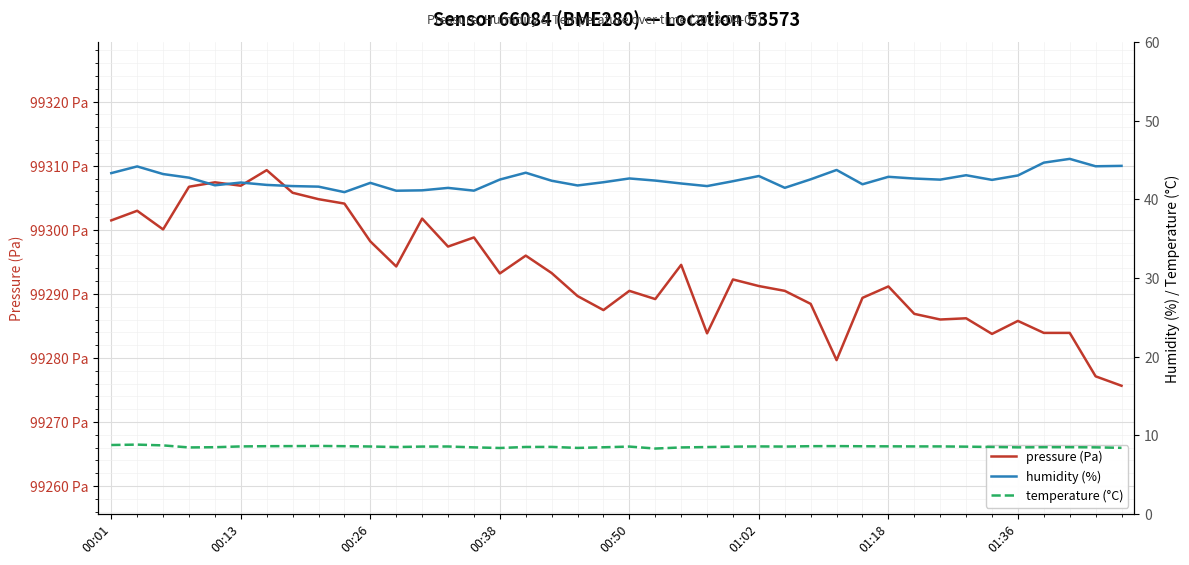

What is the difference between the second highest and second lowest values in the pressure (Pa) series?

30.3